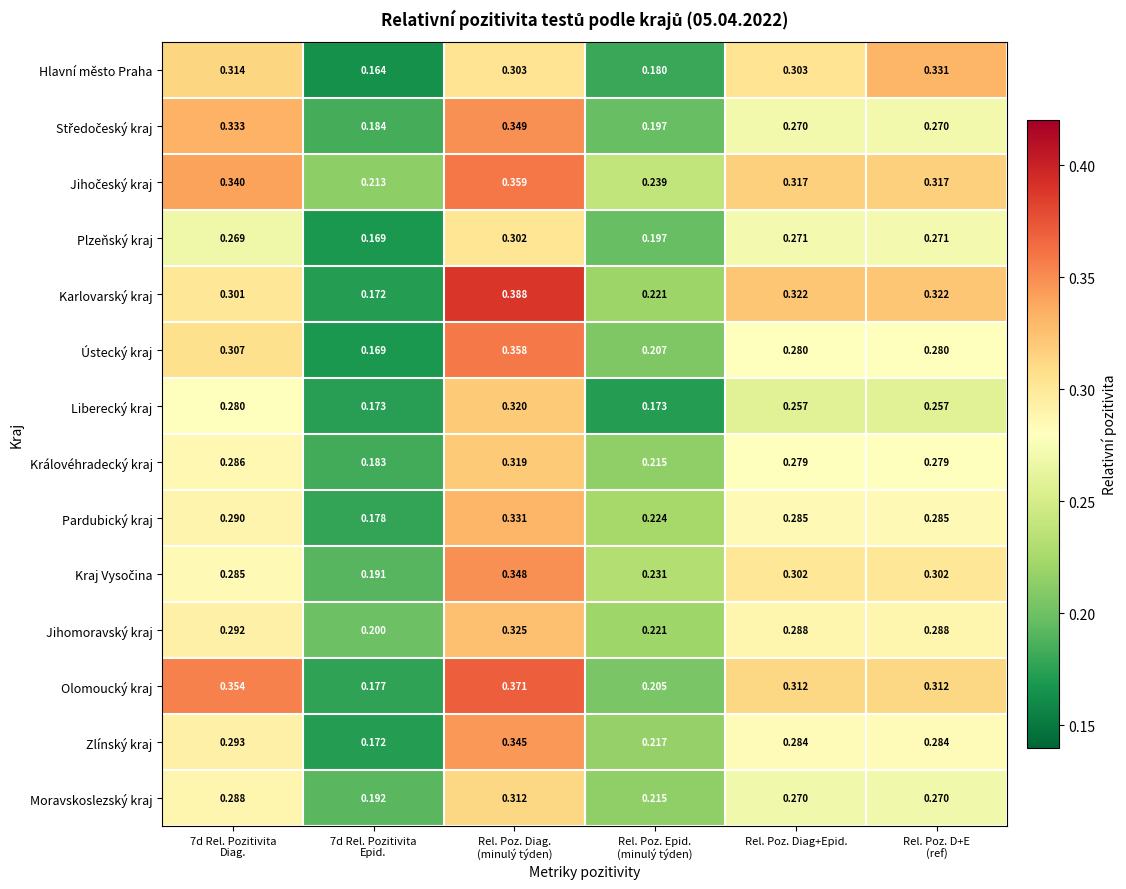

Which series has the widest spread of values?

Karlovarský kraj